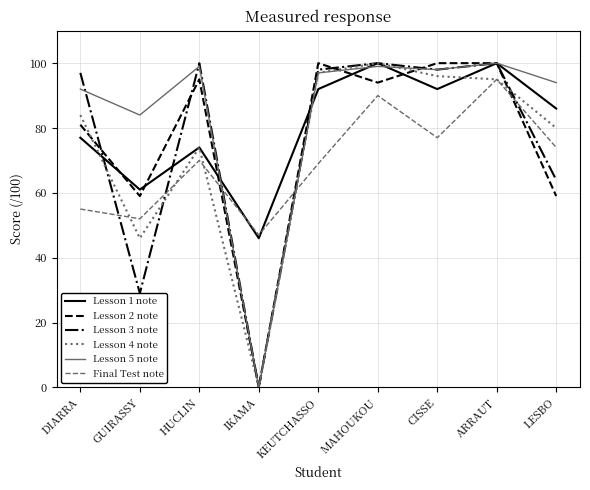

Is the value of Lesson 1 note at GUIRASSY greater than the value of Lesson 2 note at MAHOUKOU?

No